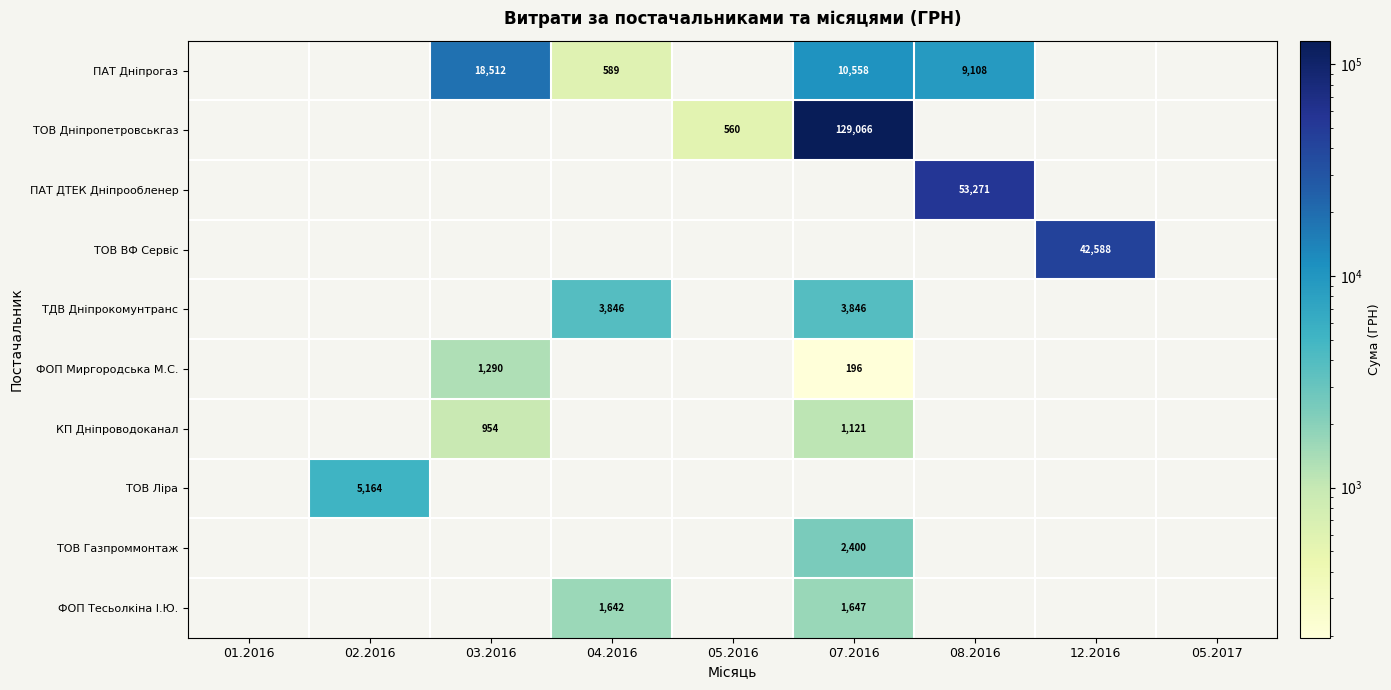

The КП Дніпроводоканал series shows 1121 at 07.2016. True or false?

True